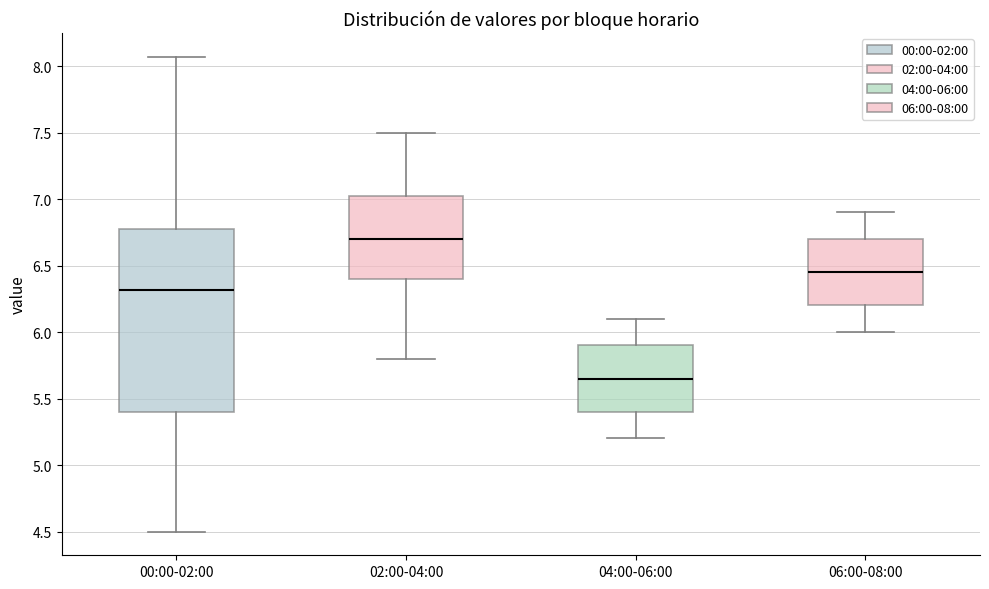

Reading left to right, read every box against the y-axis: the position of its median line, the range the box covers, and the ends of its whiskers. The values are not printed on the chart, so give them approximately, as read against the axis.

00:00-02:00: median 6.30, box 5.40 to 6.75, whiskers 4.50 to 8.05
02:00-04:00: median 6.70, box 6.40 to 7.05, whiskers 5.80 to 7.50
04:00-06:00: median 5.65, box 5.40 to 5.90, whiskers 5.20 to 6.10
06:00-08:00: median 6.45, box 6.20 to 6.70, whiskers 6.00 to 6.90